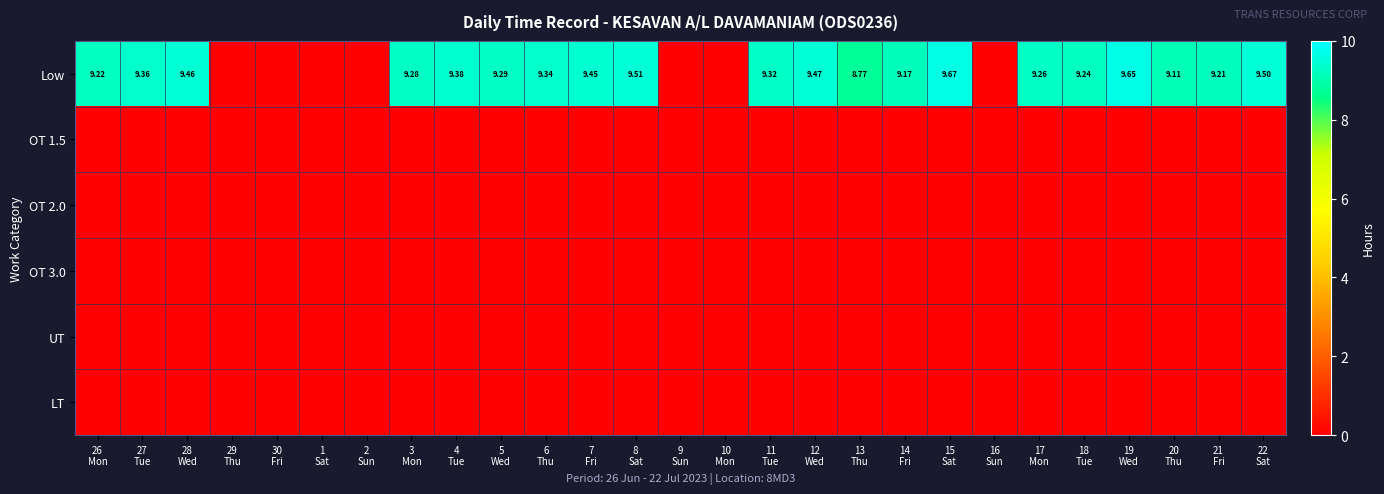

Which series has the largest total across all categories?

Low